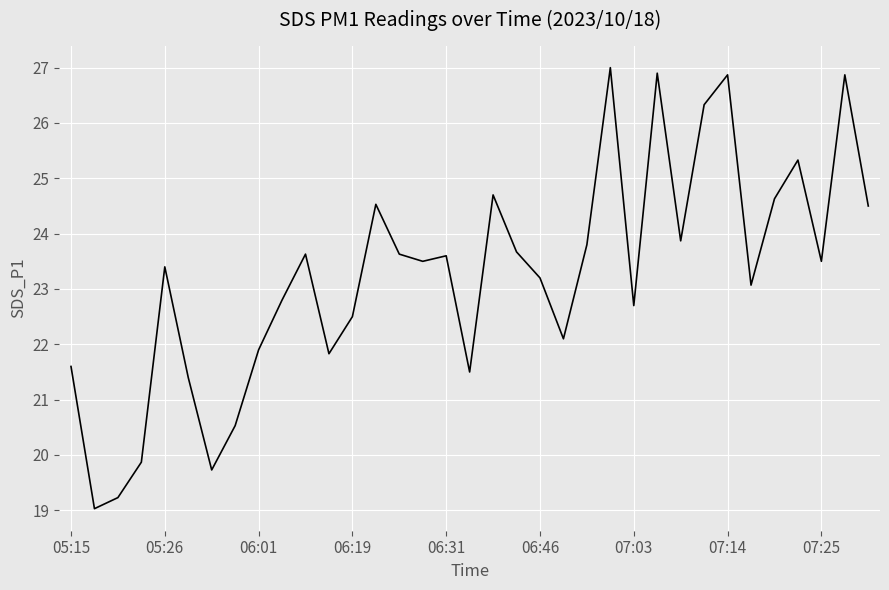

How many categories are shown in the chart?

35